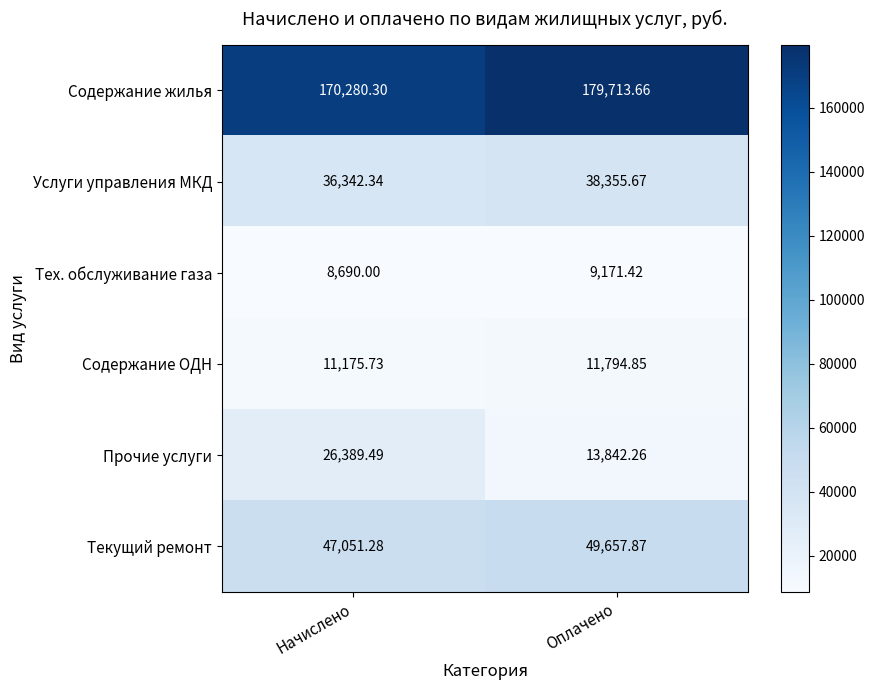

Between Начислено and Оплачено, which series saw the biggest shift?

Прочие услуги